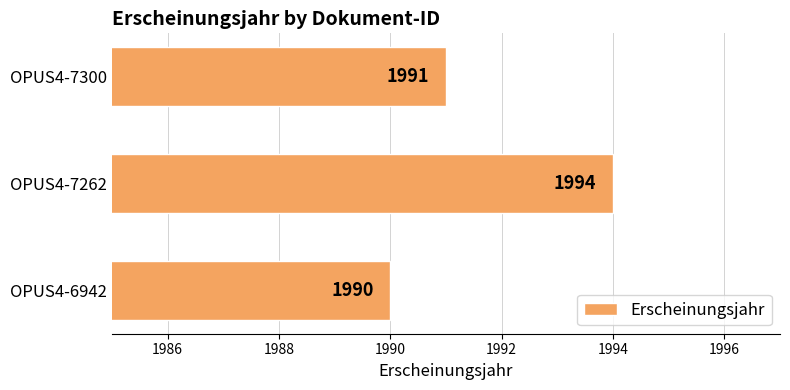

What is the change in value from OPUS4-6942 to OPUS4-7300?

+1